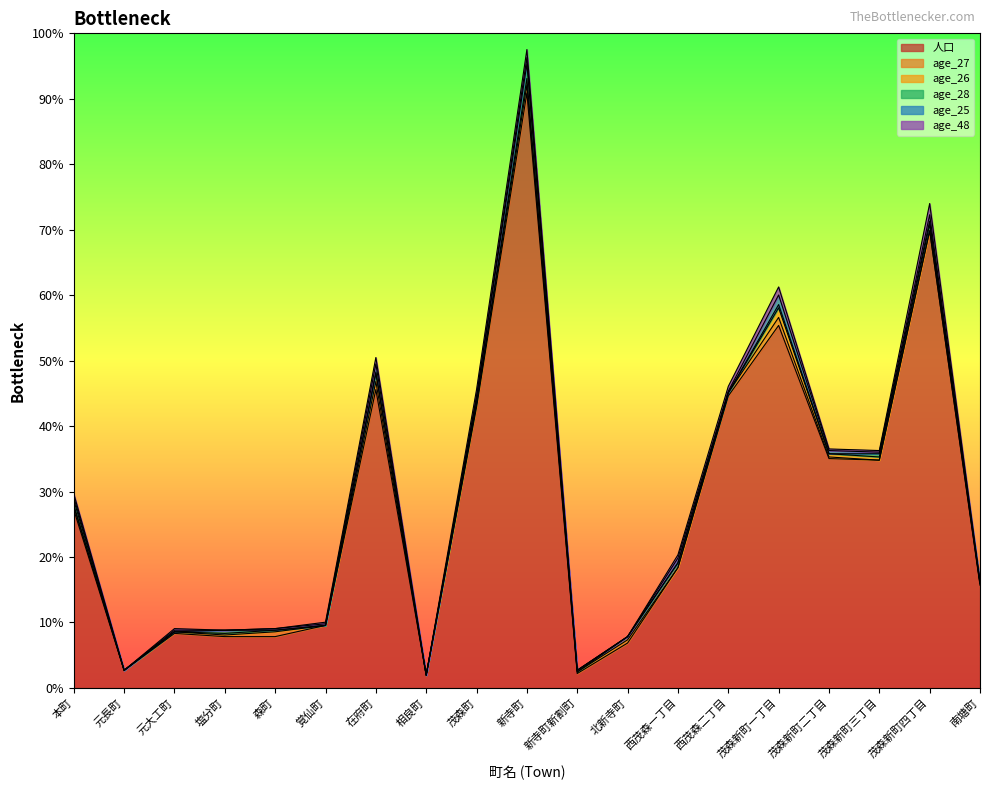

How many values in age_26 are above zero?

12